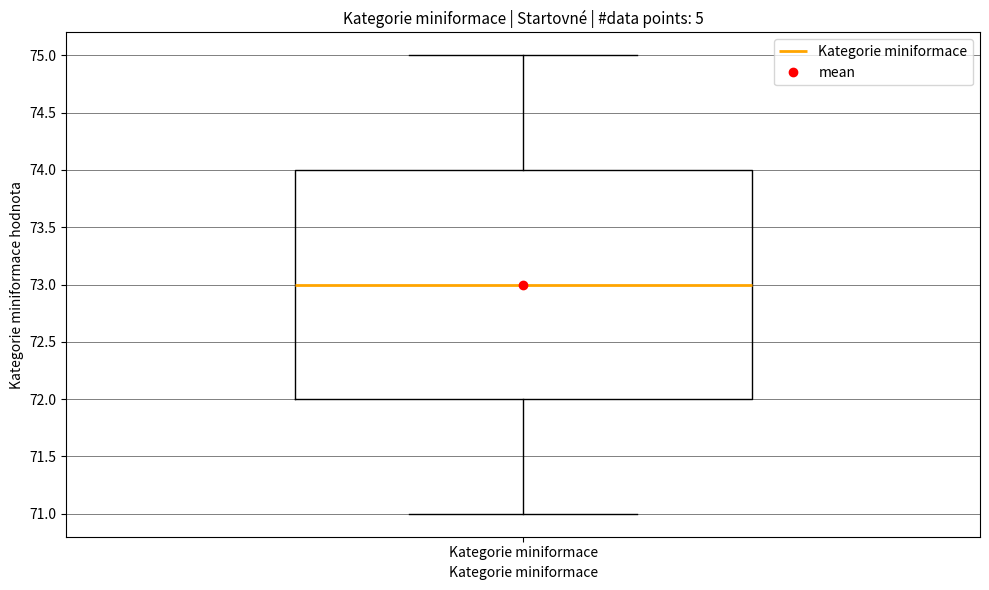

Read this box plot against the y-axis: the position of the median line, the range covered by the box, and the ends of both whiskers. The values are not printed on the chart, so give them approximately, as read against the axis.

median 73, box 72 to 74, whiskers 71 to 75